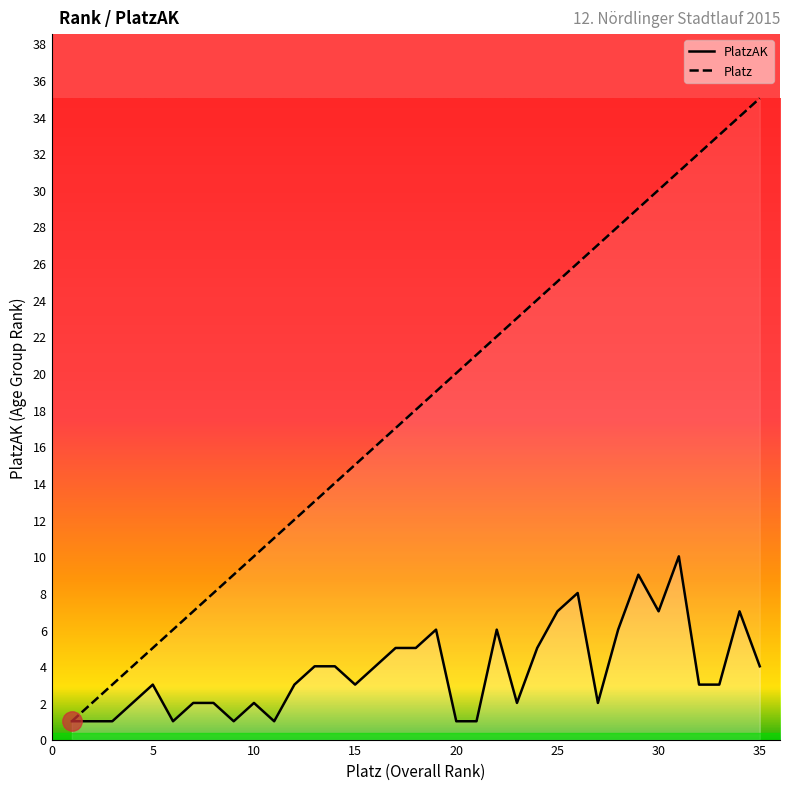

At how many categories does at least one series exceed 23?

12